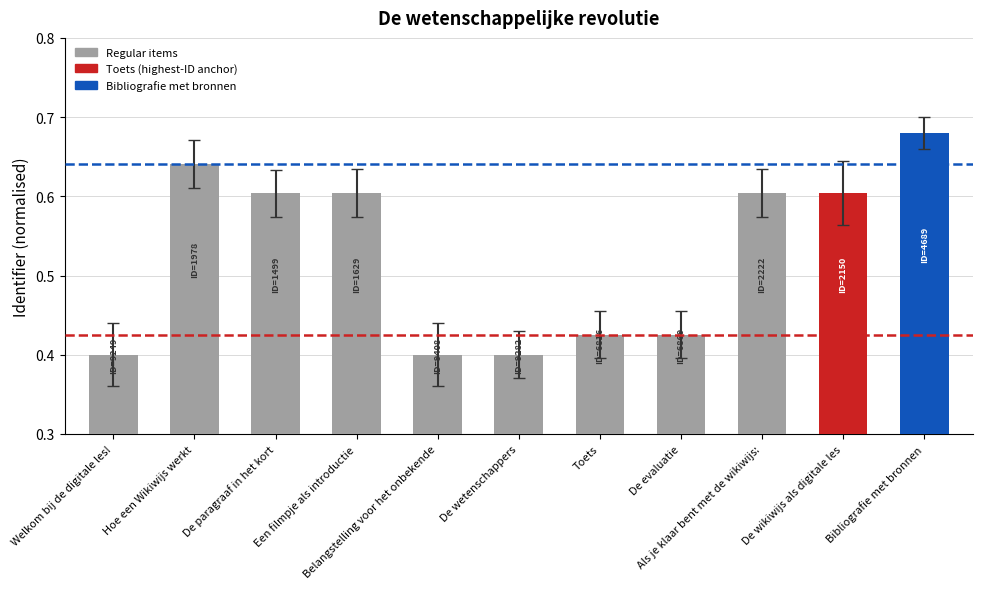

What is the difference between the maximum and minimum values?

0.3